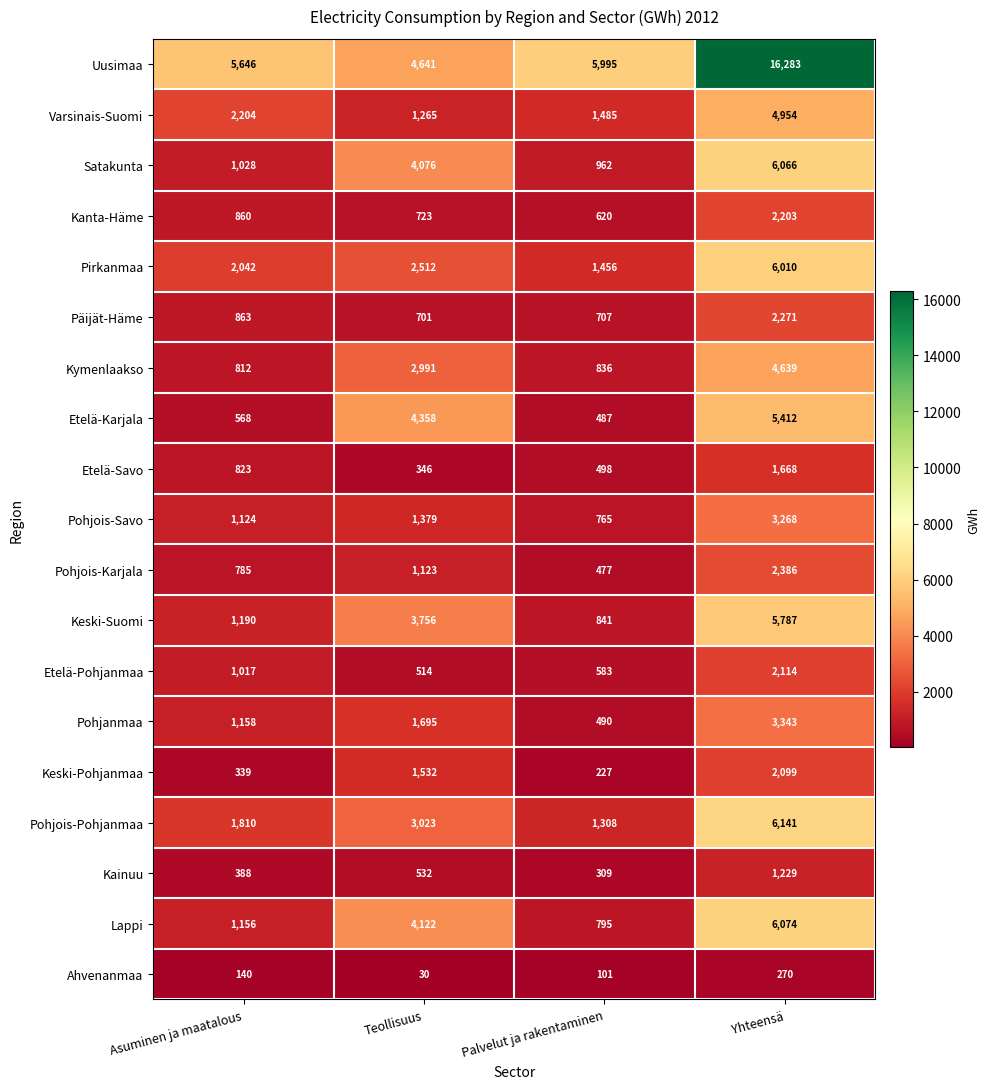

Count the number of data series in this chart.

19